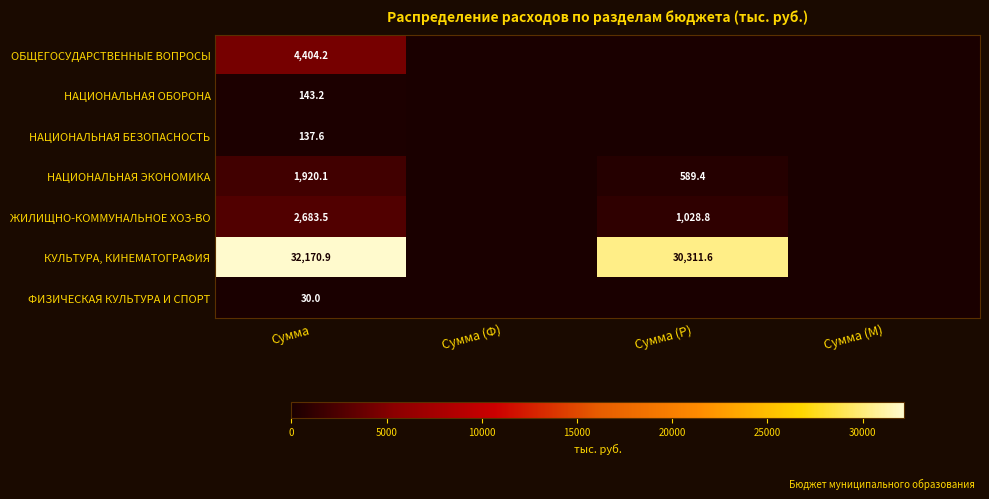

At Сумма, list the series in order from largest to smallest.

КУЛЬТУРА, КИНЕМАТОГРАФИЯ, ОБЩЕГОСУДАРСТВЕННЫЕ ВОПРОСЫ, ЖИЛИЩНО-КОММУНАЛЬНОЕ ХОЗ-ВО, НАЦИОНАЛЬНАЯ ЭКОНОМИКА, НАЦИОНАЛЬНАЯ ОБОРОНА, НАЦИОНАЛЬНАЯ БЕЗОПАСНОСТЬ, ФИЗИЧЕСКАЯ КУЛЬТУРА И СПОРТ